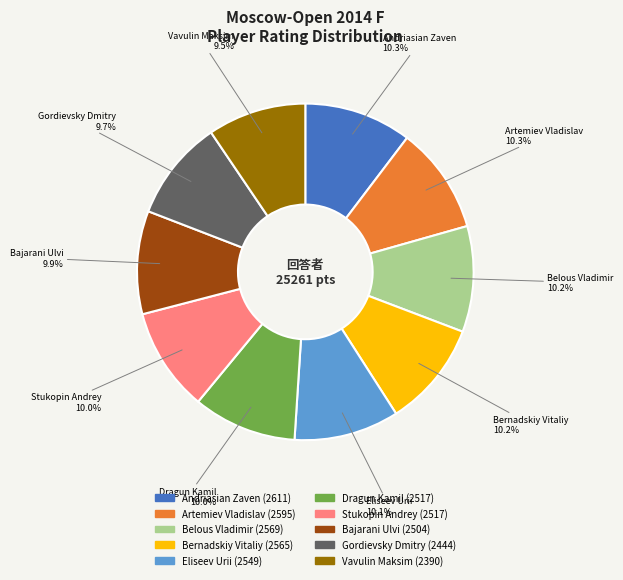

How many segments does this pie chart have?

10